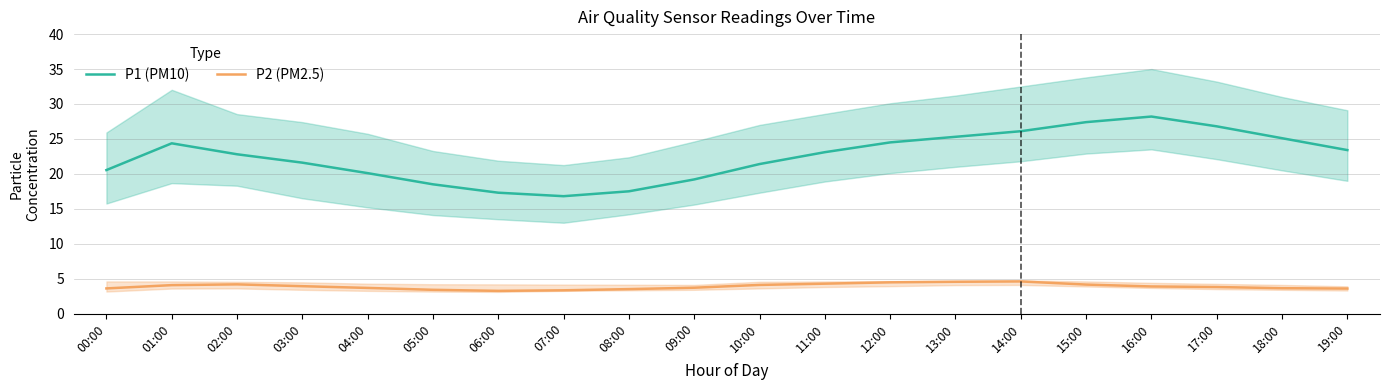

Between 10:00 and 05:00, which is larger?

10:00